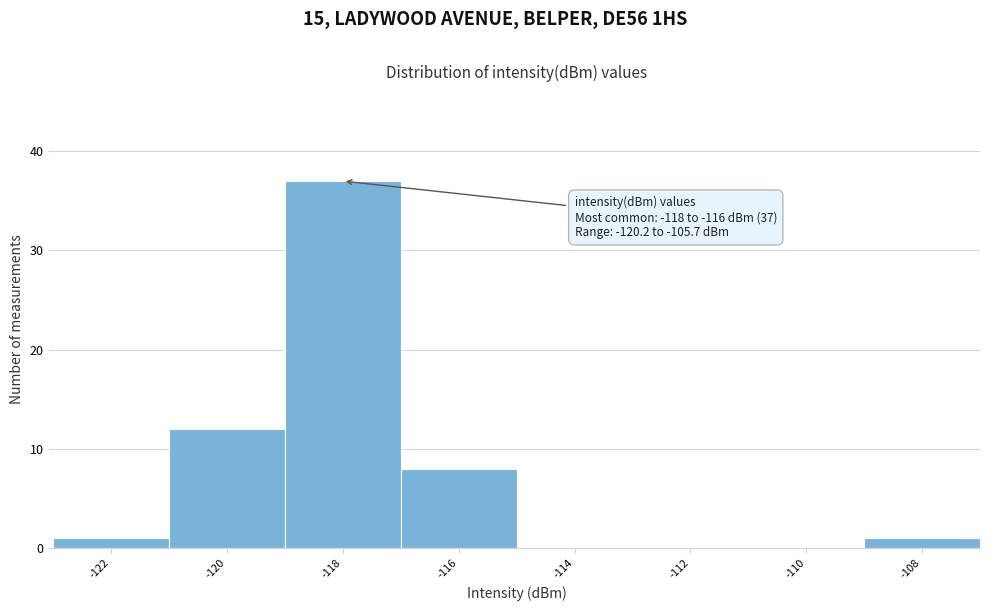

Reading left to right, extract all data points from this chart.

-122=1	-120=12	-118=37	-116=8	-114=0	-112=0	-110=0	-108=1